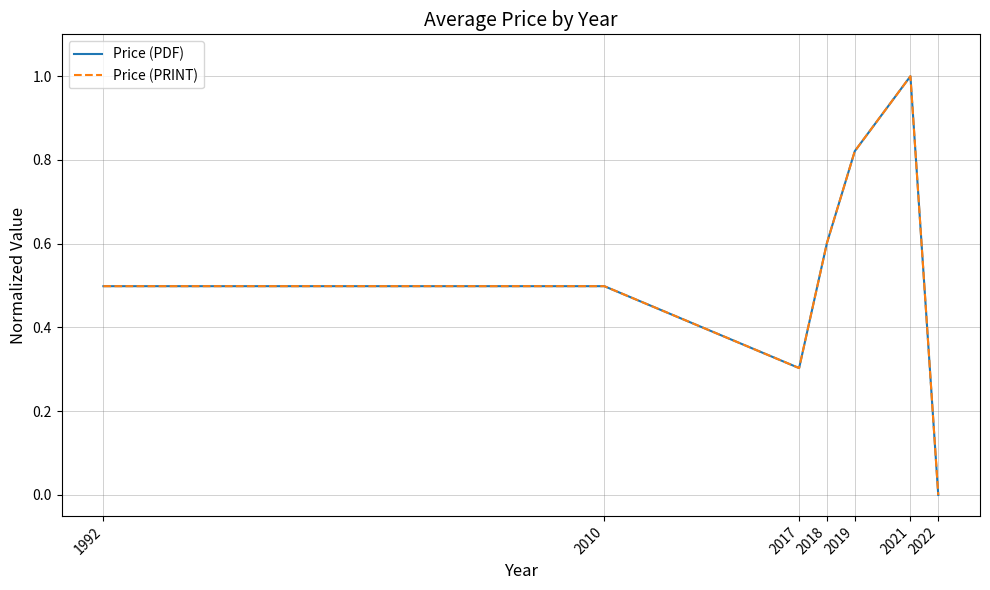

The value of Price (PDF) at 2019 is 0.4. True or false?

False